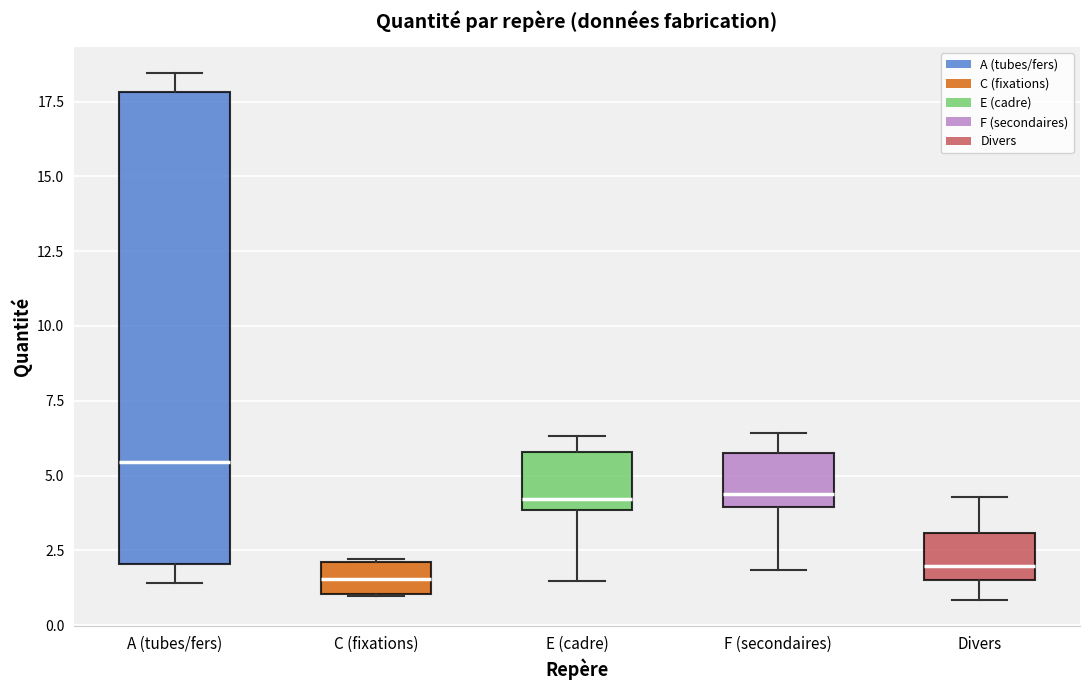

Which box is the tallest, from its lower edge to its upper edge?

A (tubes/fers)